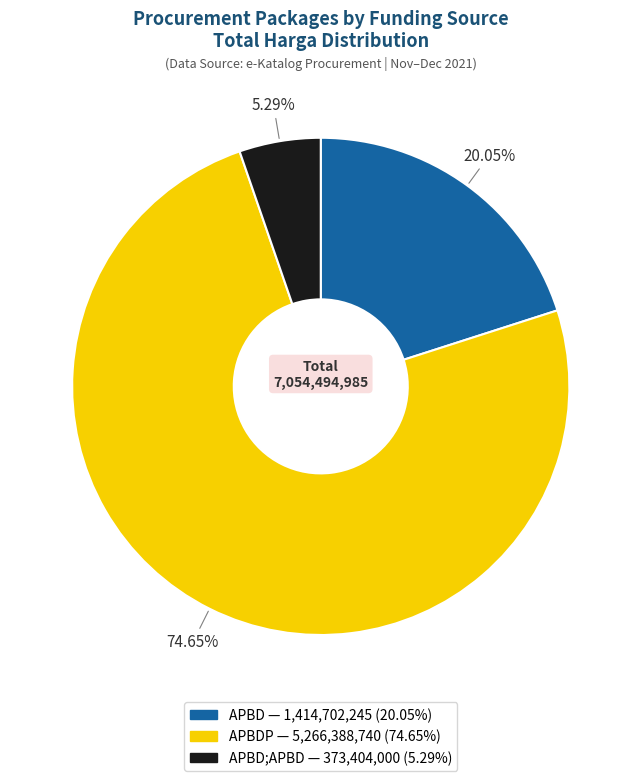

Is there any slice that represents more than half of the pie?

Yes